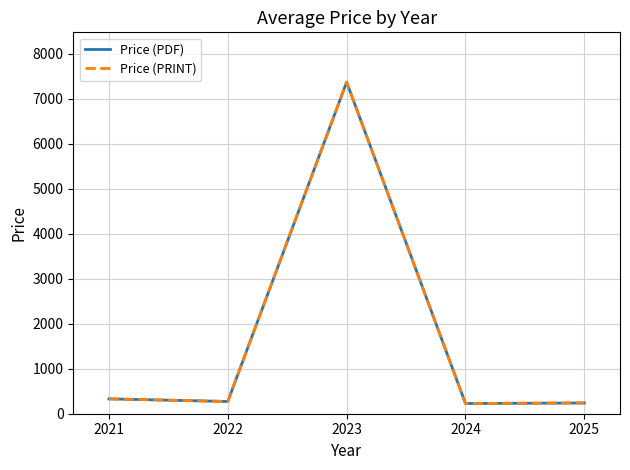

True or false: Price (PRINT) and Price (PDF) cross at least once.

False